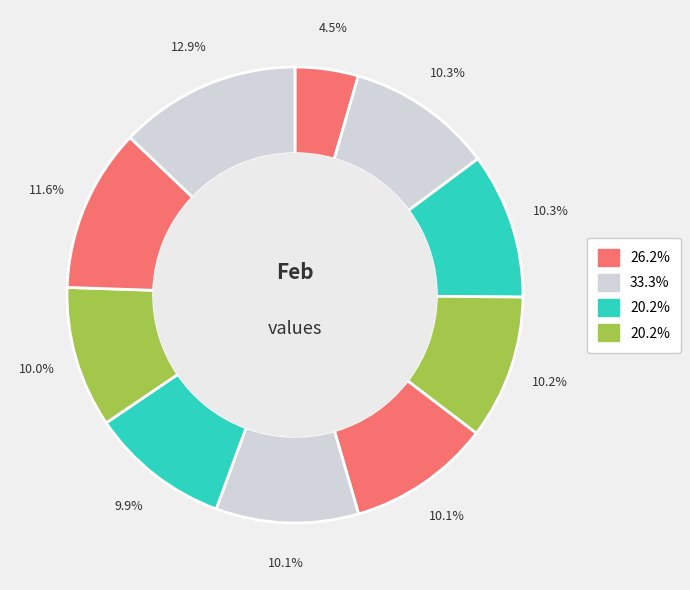

How many segments does this pie chart have?

10